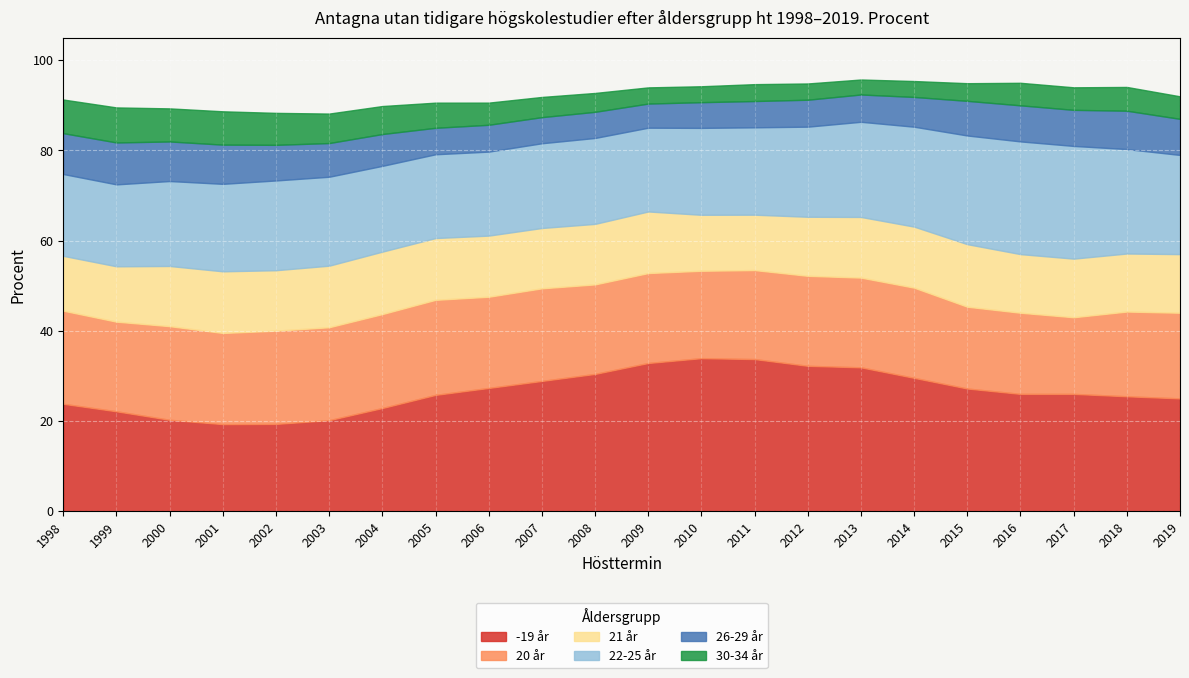

What is the difference between the highest and lowest values at 2008?

26.2